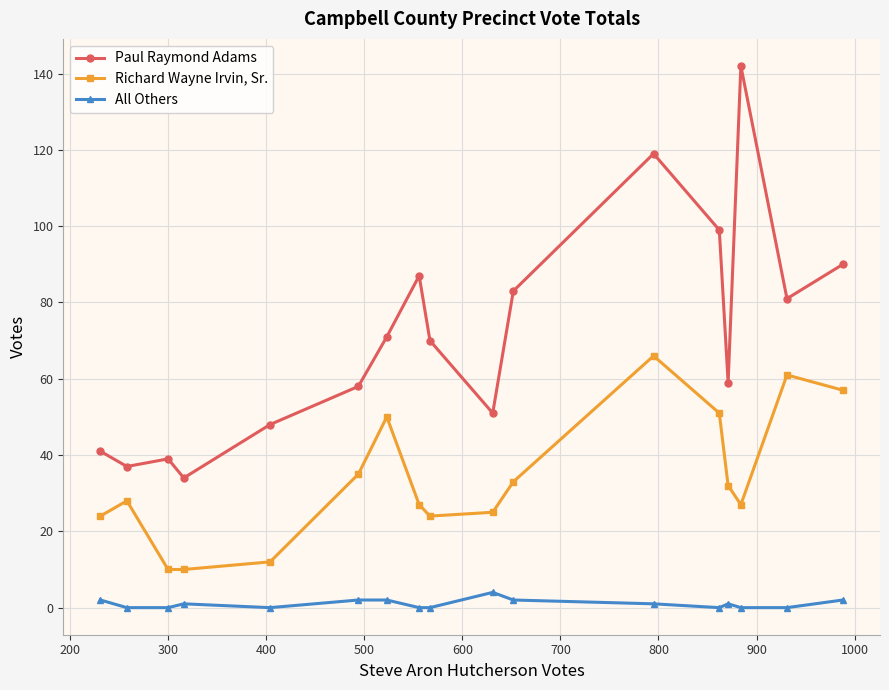

List the series in order of their peak value, highest first.

Paul Raymond Adams, Richard Wayne Irvin, Sr., All Others